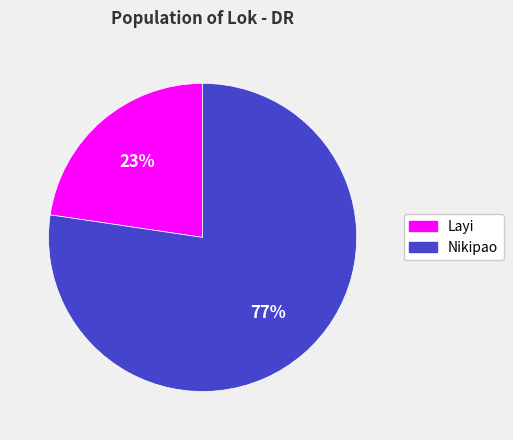

To the nearest percent, what percentage of the pie is Nikipao?

77%